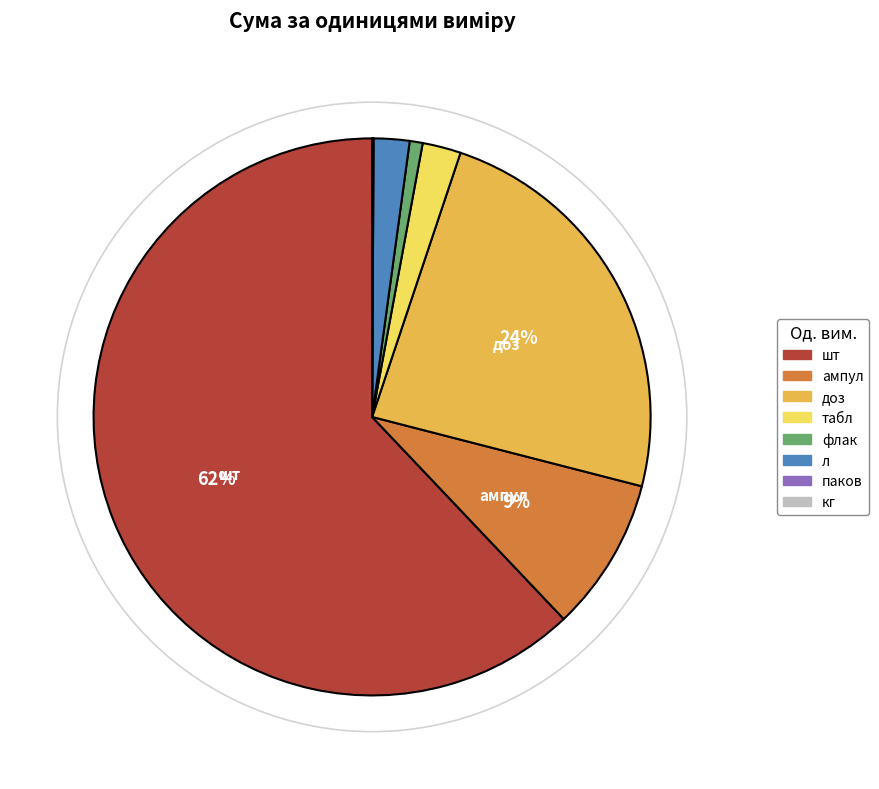

Which has a higher value, ампул or шт?

шт